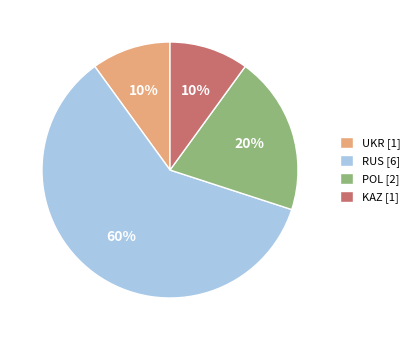

Is there a majority slice in this chart?

Yes